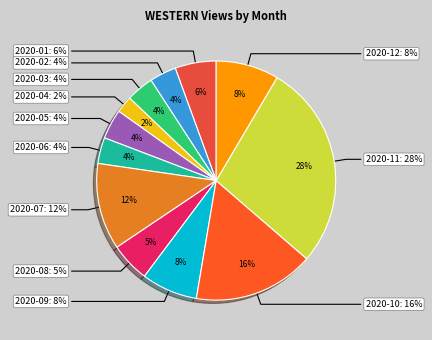

What percentage is NOT represented by 2020-08?

94.7%